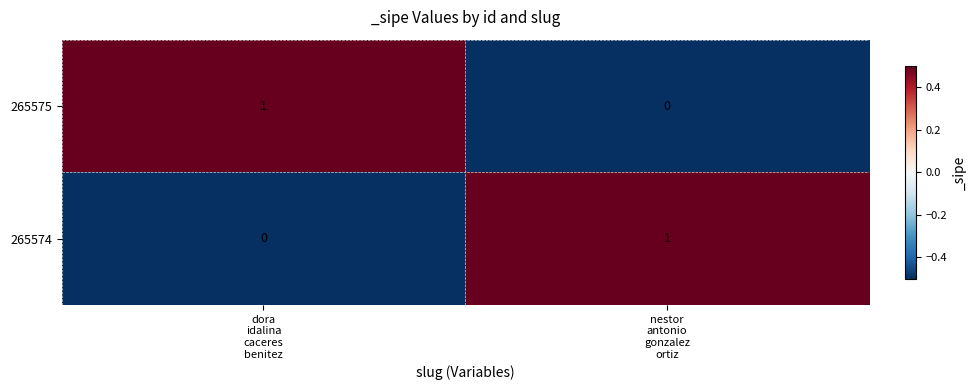

Reading right to left, list all the values displayed in this chart.

265575: 0	1
265574: 1	0